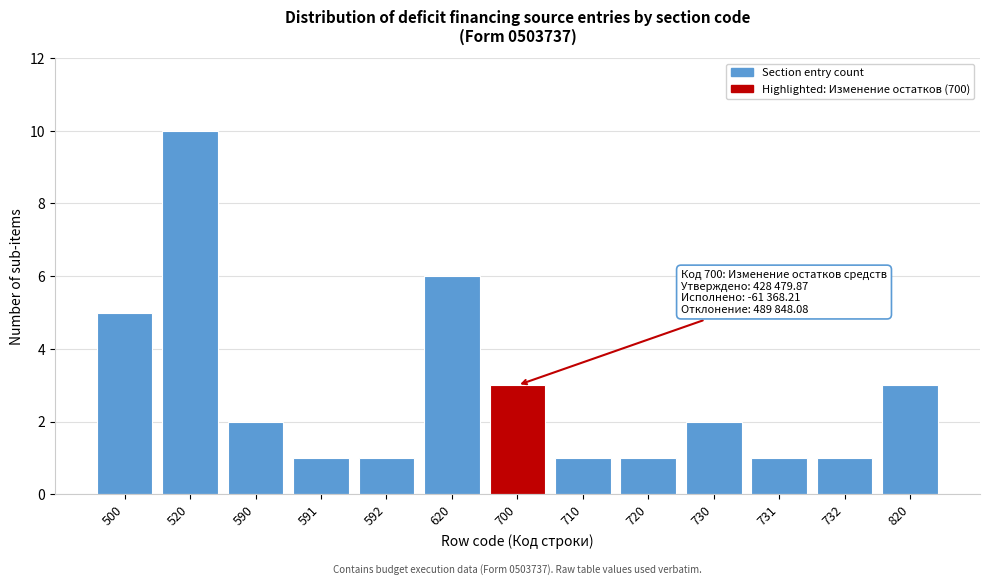

Reading left to right, extract all data points from this chart.

5	10	2	1	1	6	3	1	1	2	1	1	3